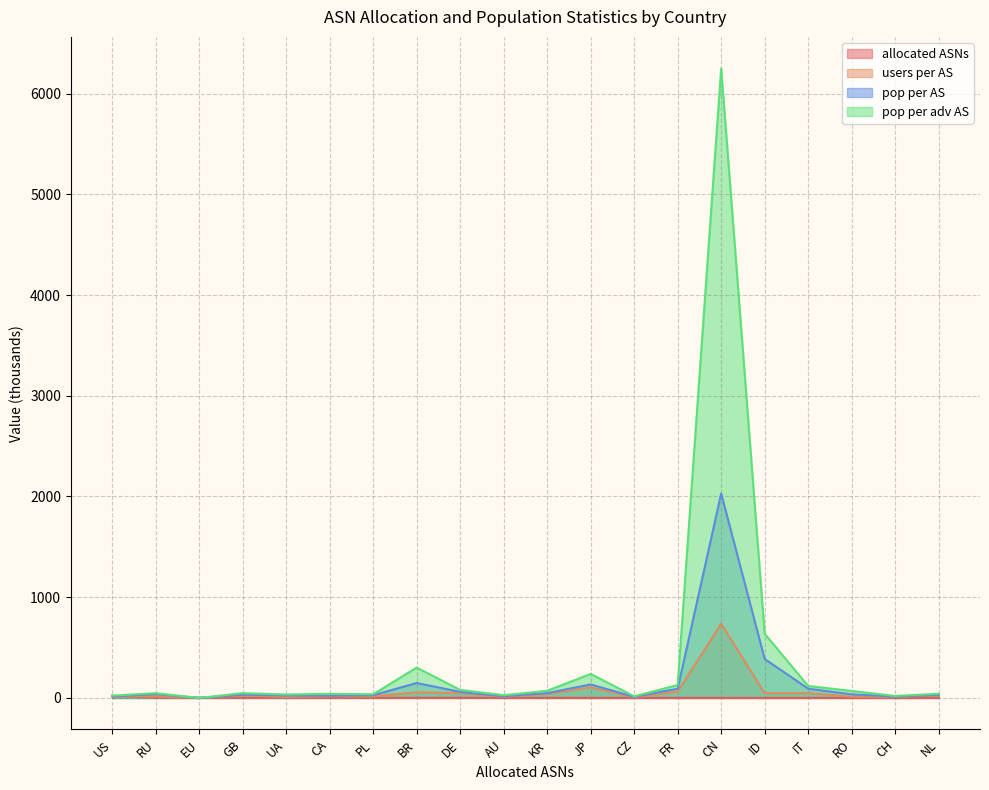

The value of users per AS at AU is 5.5. True or false?

False